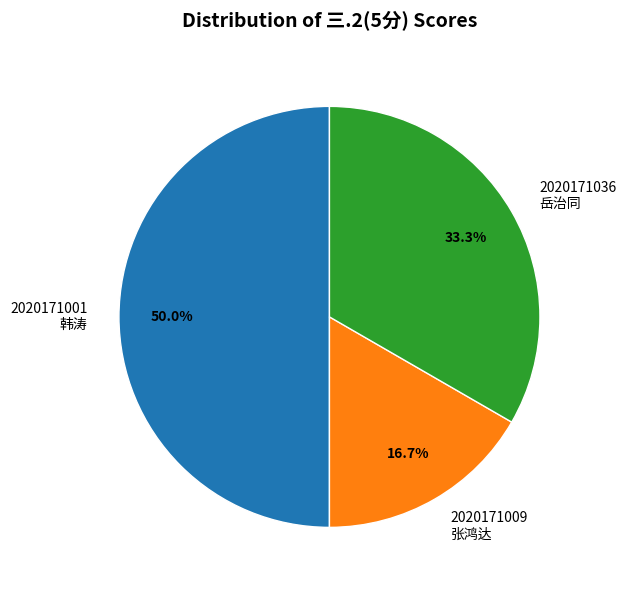

Between 2020171009 张鸿达 and 2020171036 岳治同, which is larger?

2020171036 岳治同